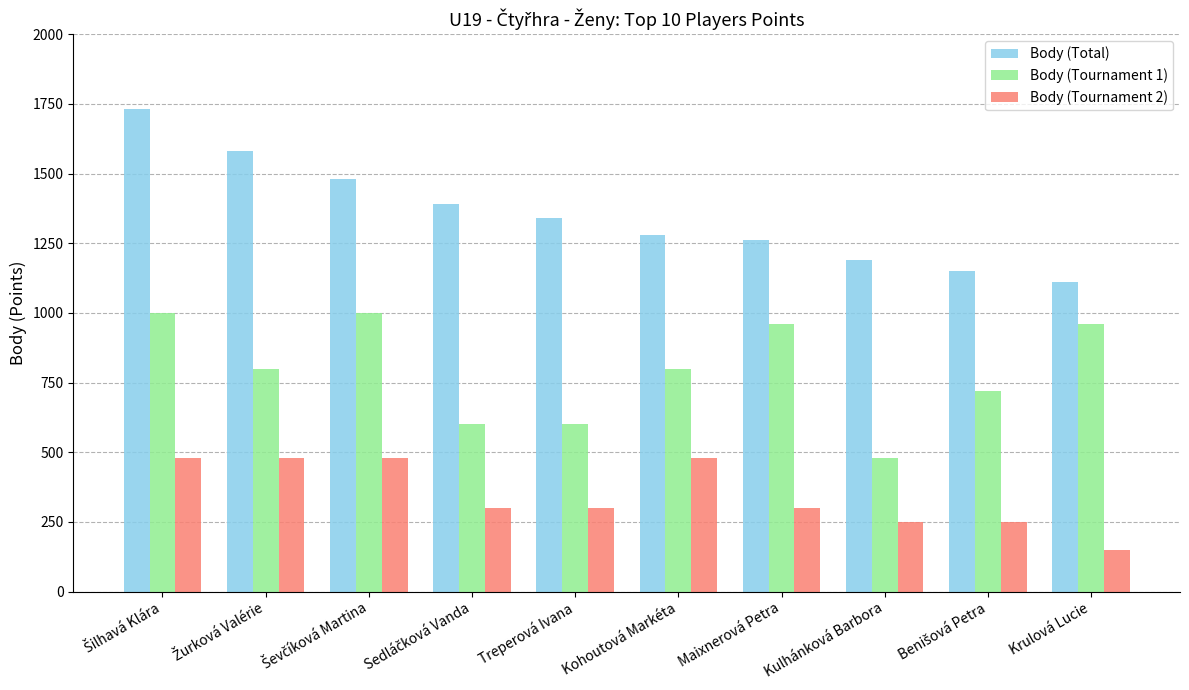

What is the average value of the Body (Total) series?

1351